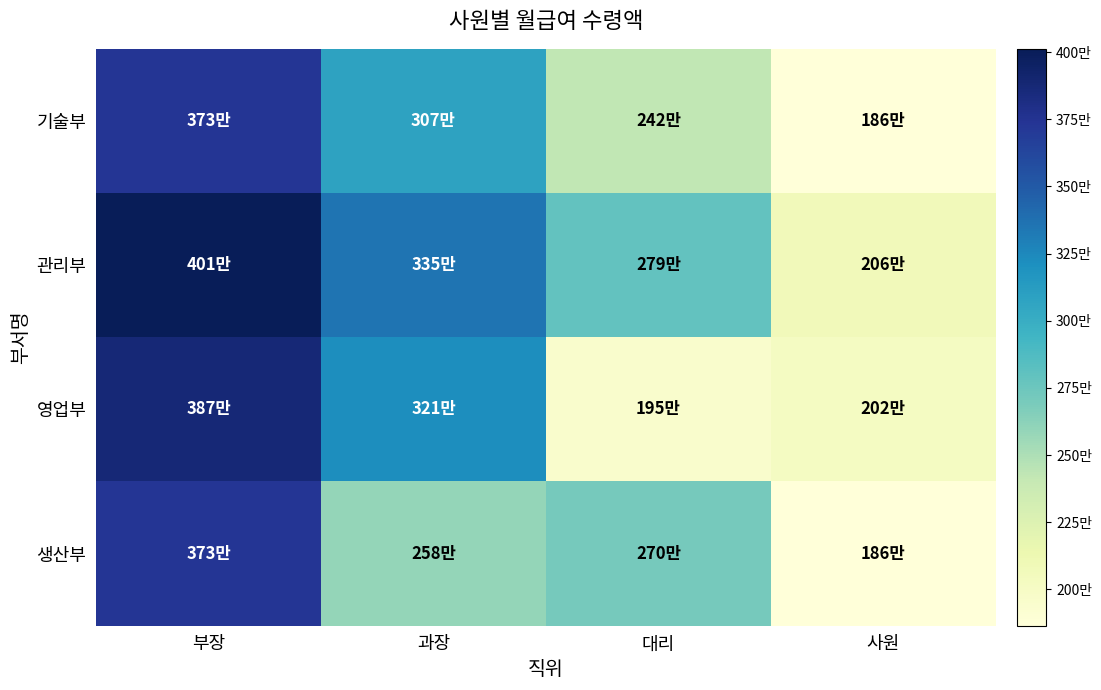

Count the number of data series in this chart.

4